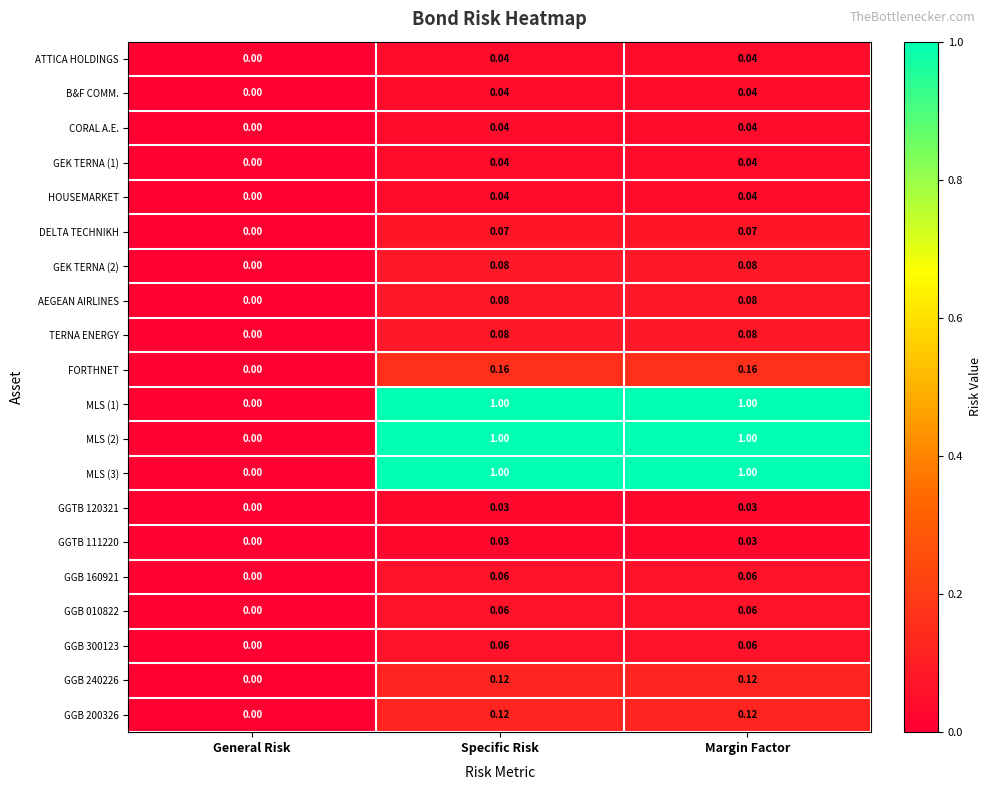

At which label is B&F COMM. closest to 0?

General Risk